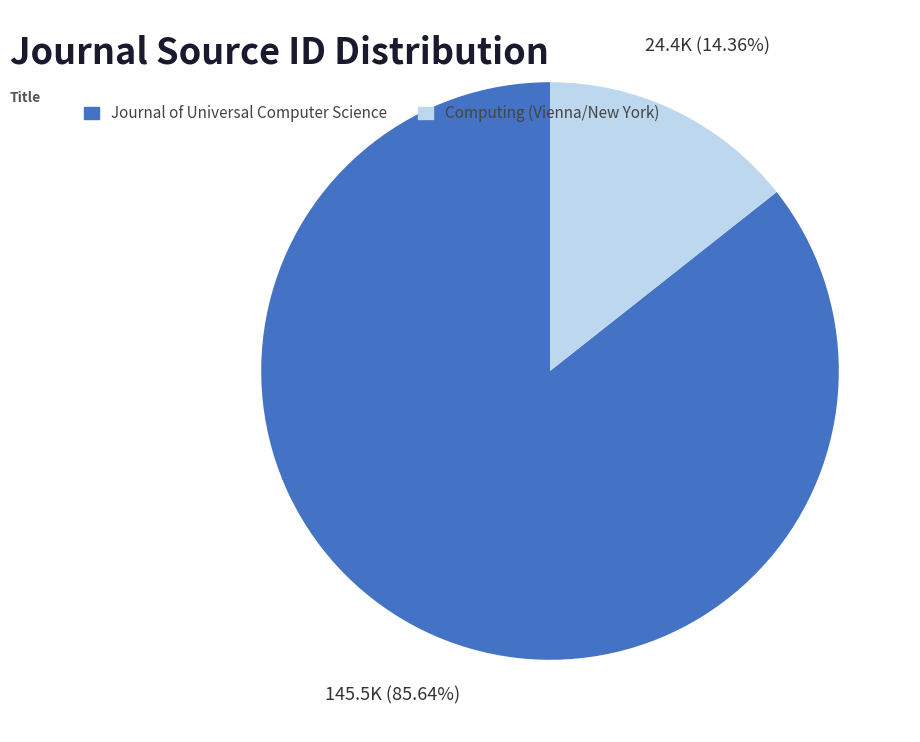

What is the ratio of the value at Computing (Vienna/New York) to the value at Journal of Universal Computer Science?

0.2